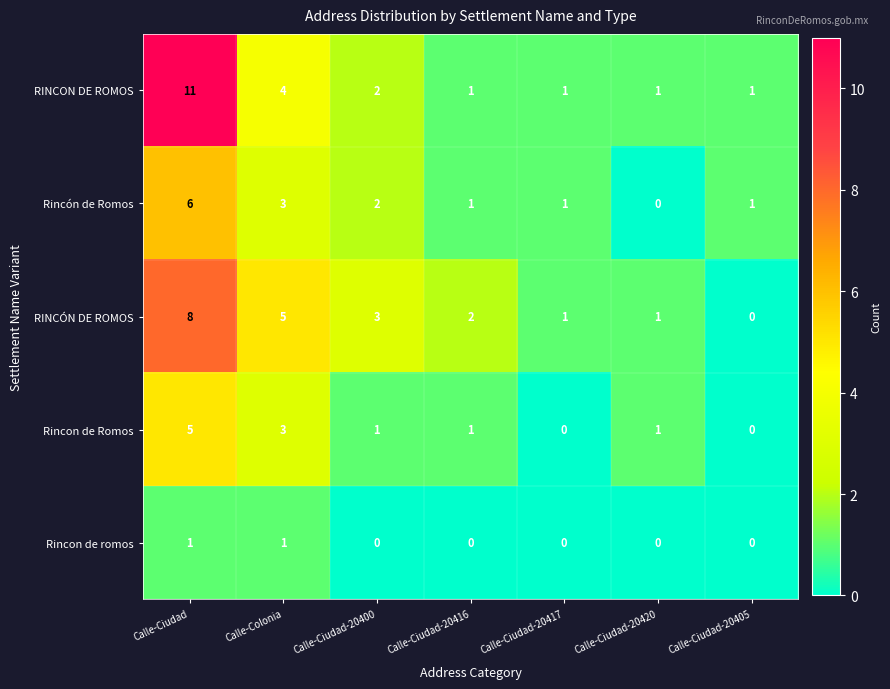

Which series has the largest range (max minus min)?

RINCON DE ROMOS